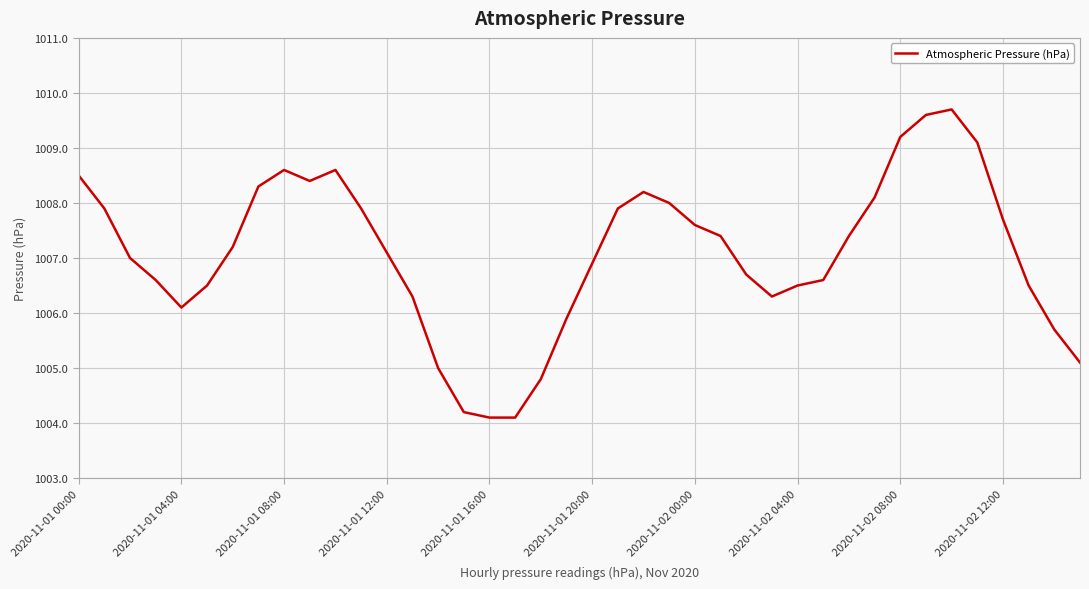

What is the difference between the maximum and minimum values?

5.6